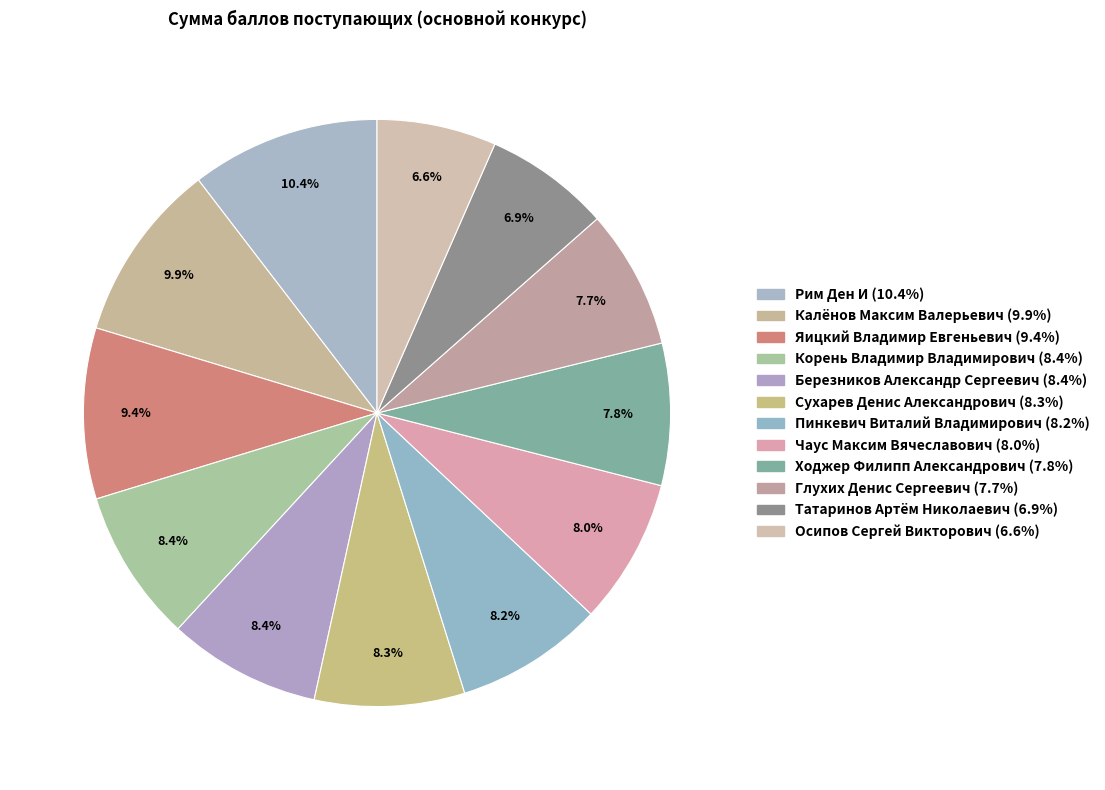

Does Ходжер Филипп Александрович represent more than half of the total?

No